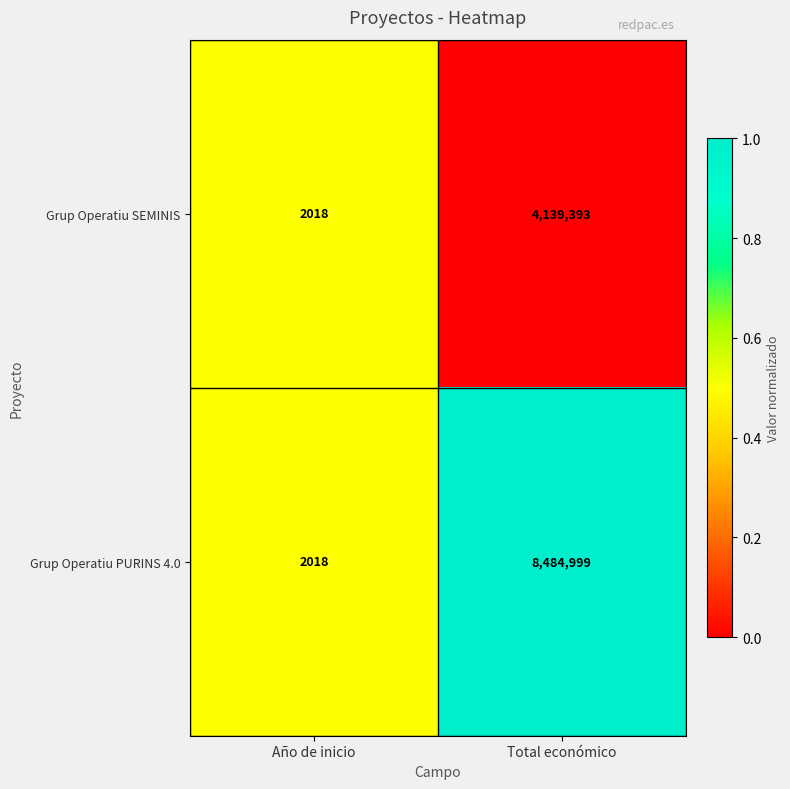

The Grup Operatiu PURINS 4.0 series shows 565 at Año de inicio. True or false?

False